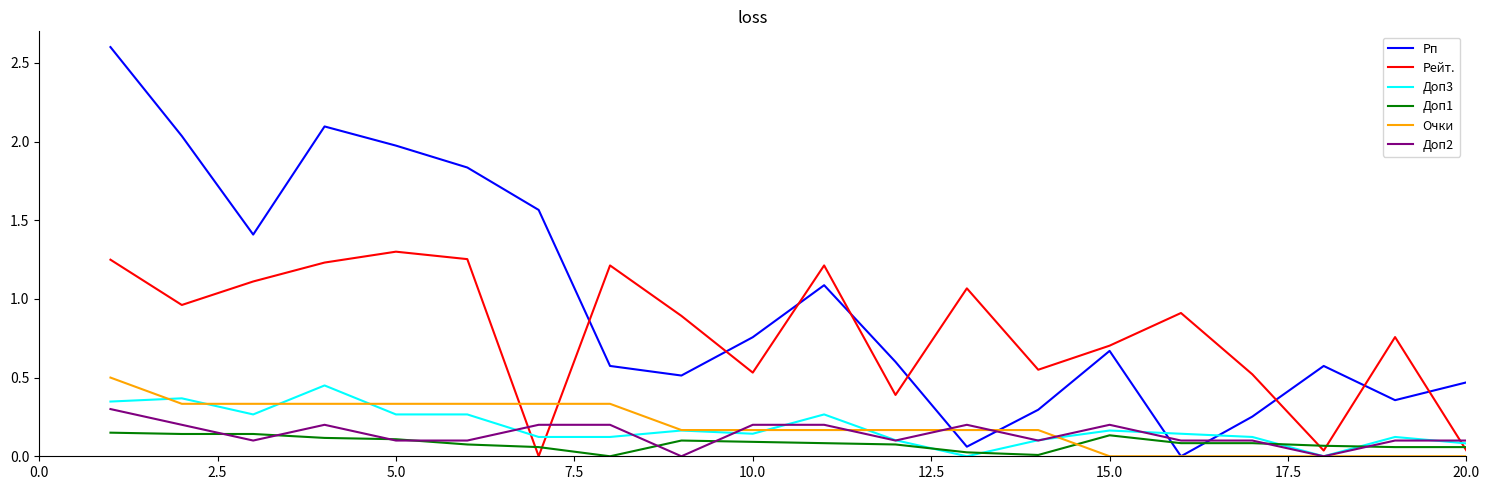

How many intersections are there between Рп and Доп3?

2